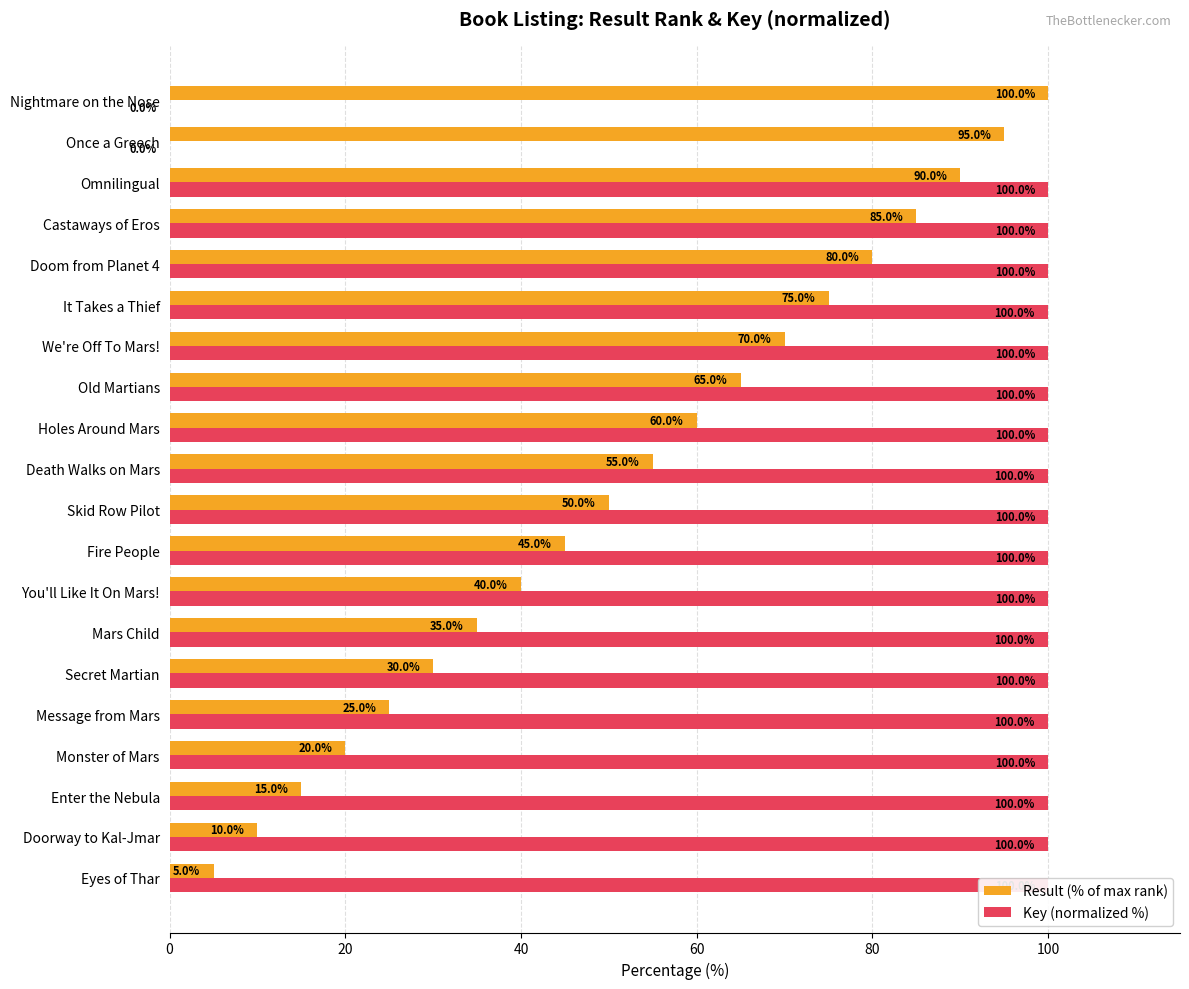

What is the approximate value of Key (normalized %) at Enter the Nebula?

100.0